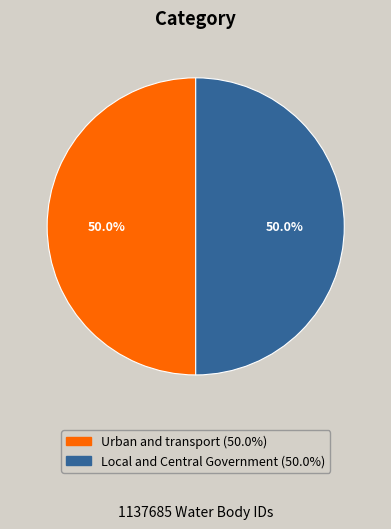

What is the ratio of the value at Local and Central Government to the value at Urban and transport?

1.0